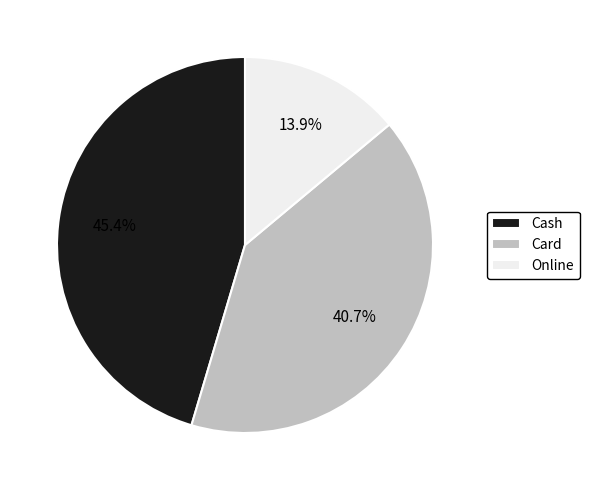

Rank the categories by value from highest to lowest.

Cash, Card, Online